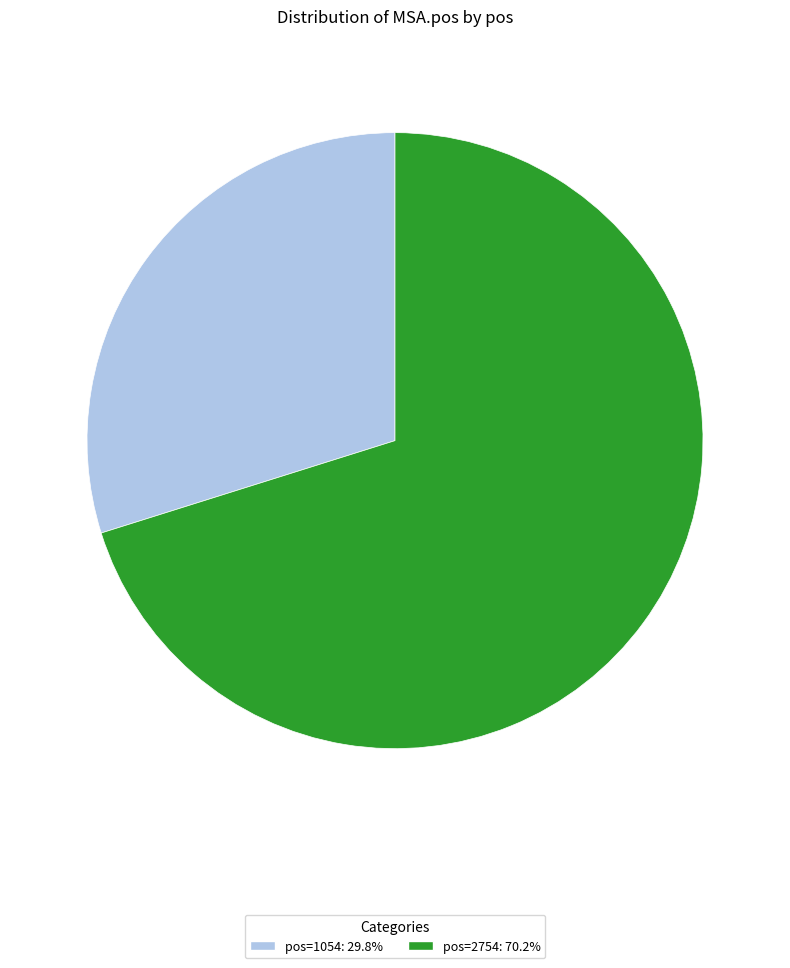

Does any single category account for the majority?

Yes